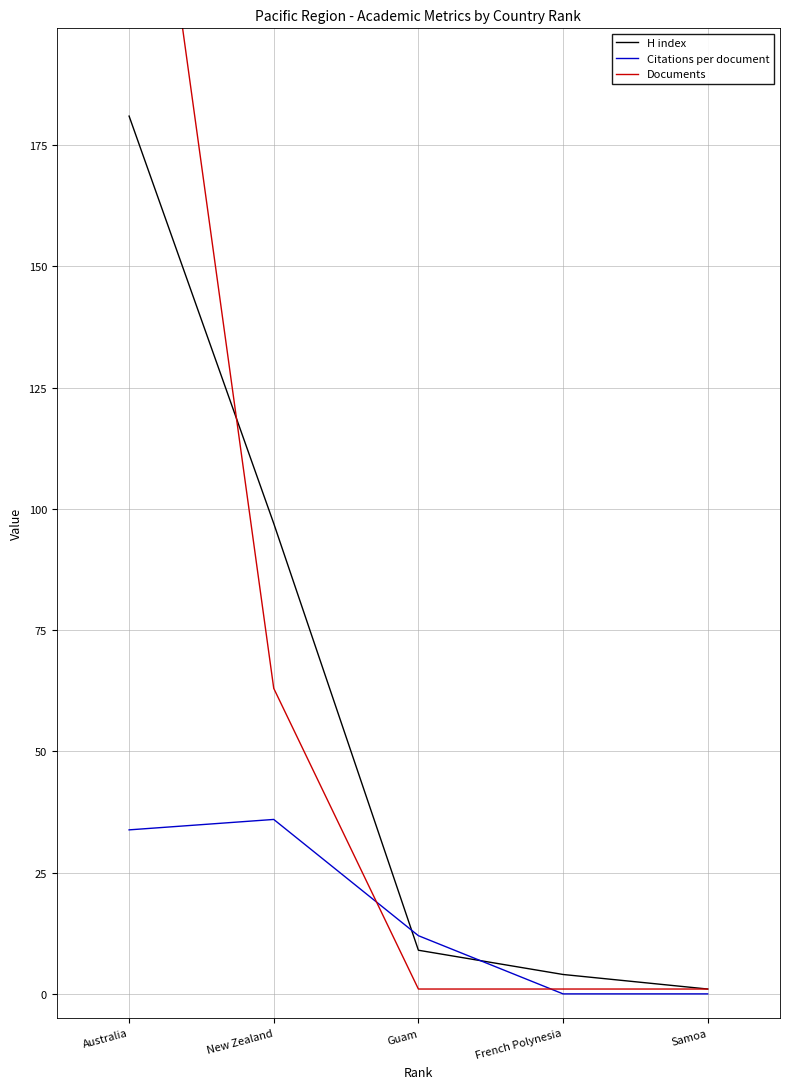

Reading left to right, what are all the values shown in this chart?

H index: Australia=181.0	New Zealand=97.0	Guam=9.0	French Polynesia=4.0	Samoa=1.0
Citations per document: Australia=33.8	New Zealand=36.0	Guam=12.0	French Polynesia=0.0	Samoa=0.0
Documents: Australia=279.0	New Zealand=63.0	Guam=1.0	French Polynesia=1.0	Samoa=1.0